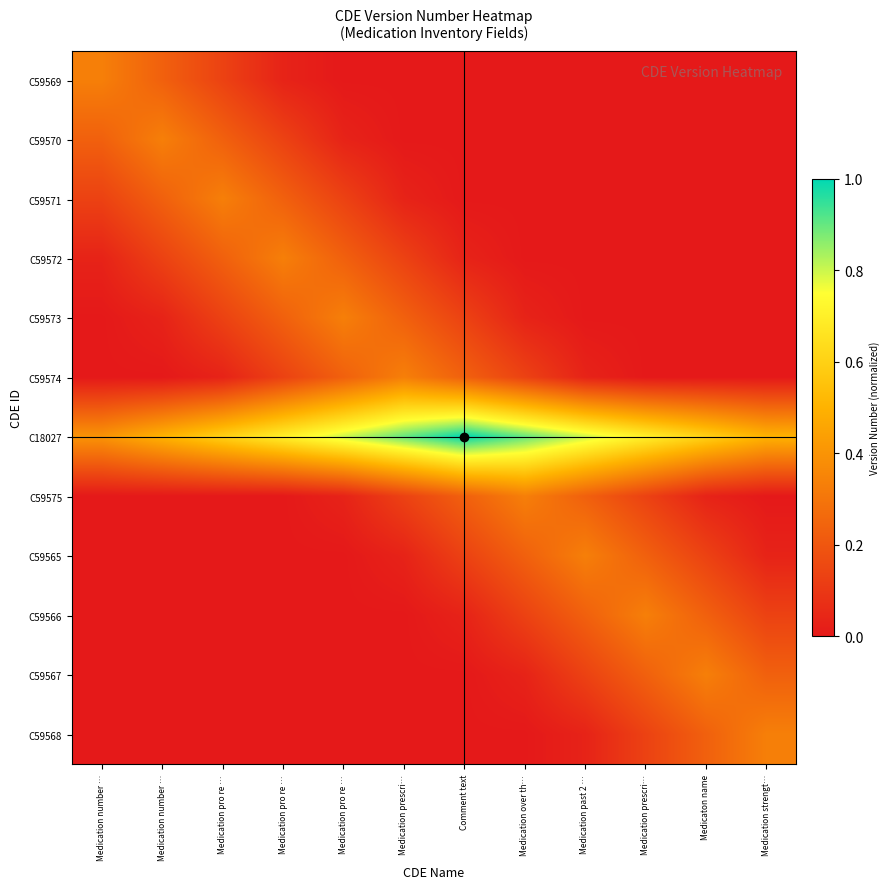

At which category is the sum across all series the highest?

Medication pro re …